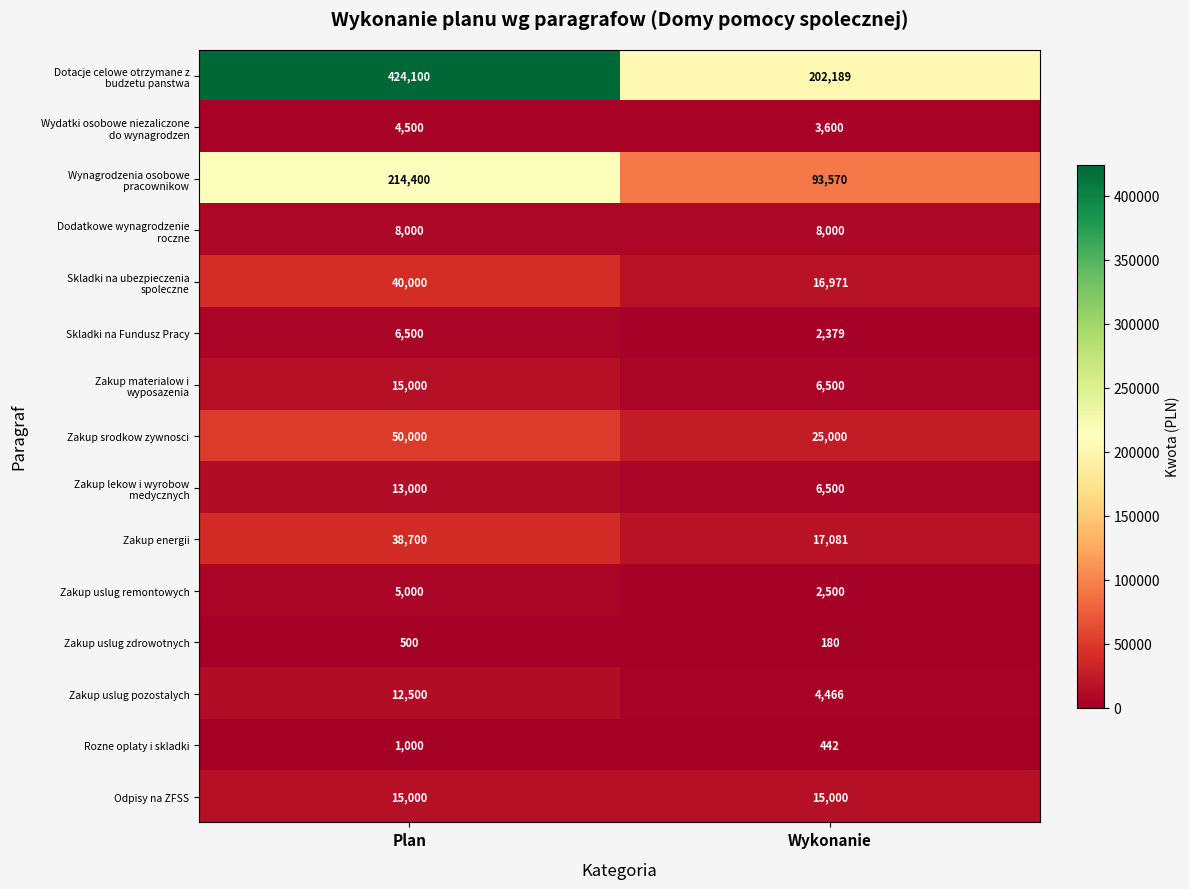

Is the value of Rozne oplaty i skladki at Plan greater than the value of Zakup energii at Wykonanie?

No